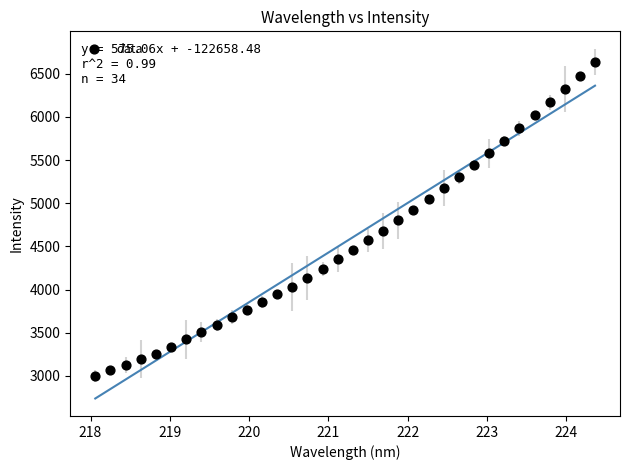

What is the range of X values (max minus min)?

6.3